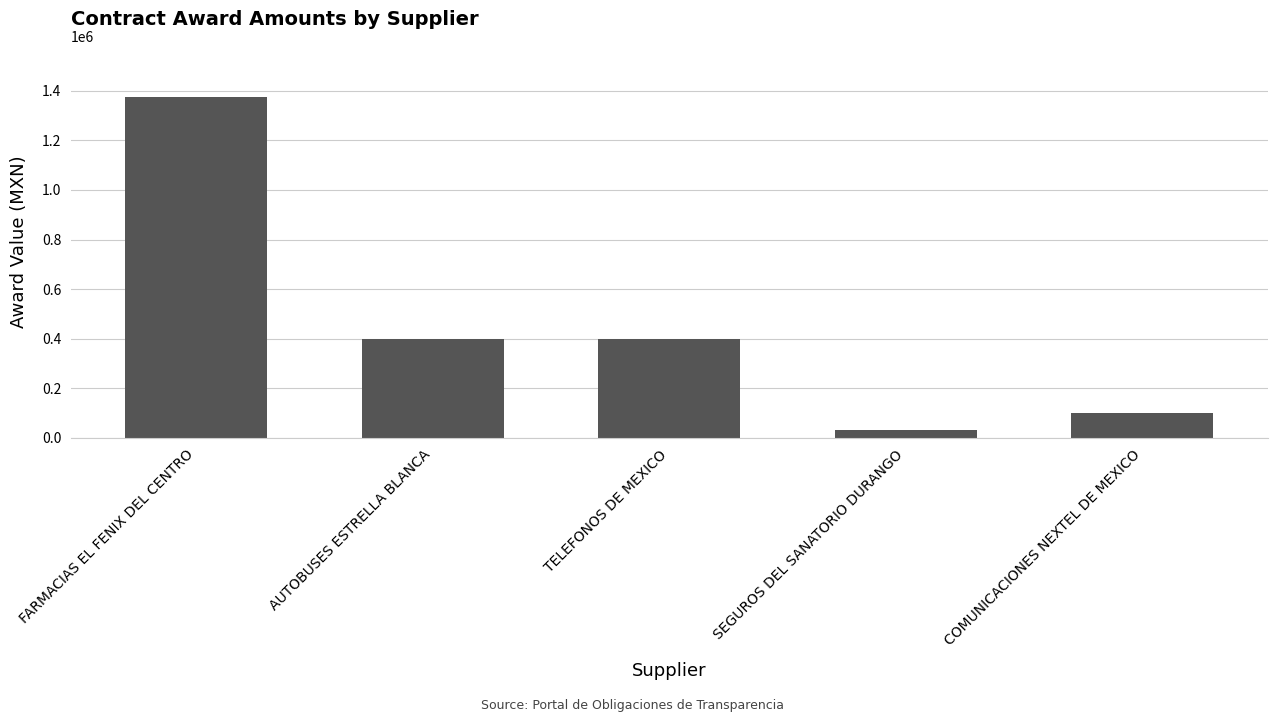

How many bars are there in total?

5